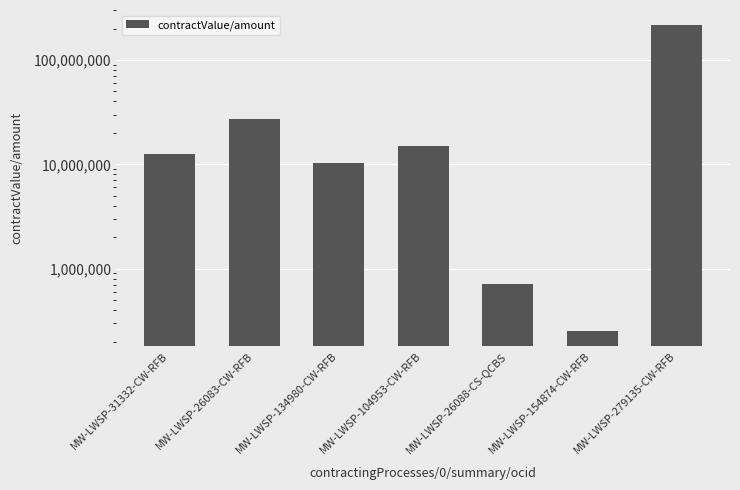

Rank the categories by value from highest to lowest.

MW-LWSP-279135-CW-RFB, MW-LWSP-26083-CW-RFB, MW-LWSP-104953-CW-RFB, MW-LWSP-31332-CW-RFB, MW-LWSP-134980-CW-RFB, MW-LWSP-26088-CS-QCBS, MW-LWSP-154874-CW-RFB